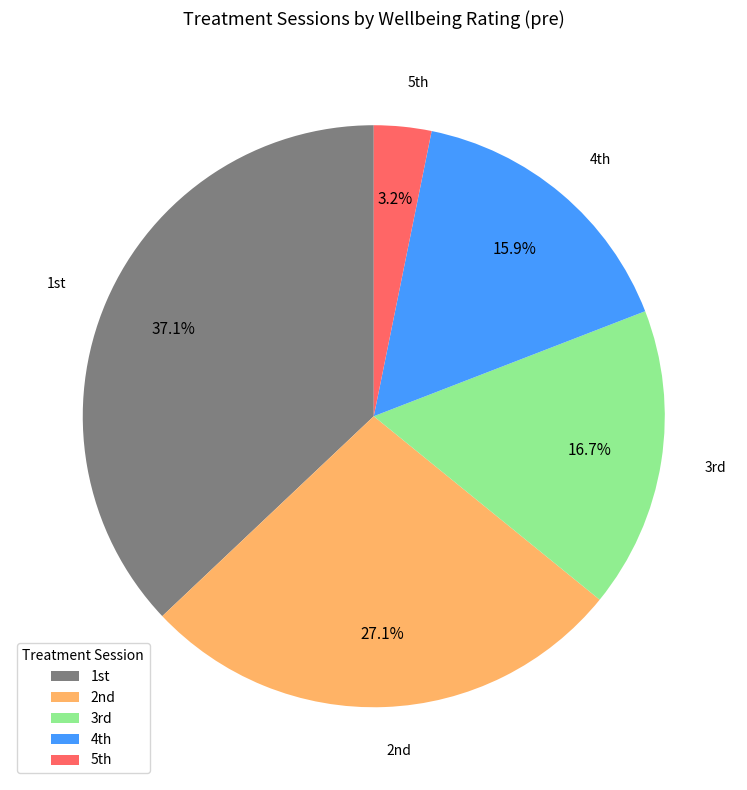

What is the largest slice in the pie chart?

1st